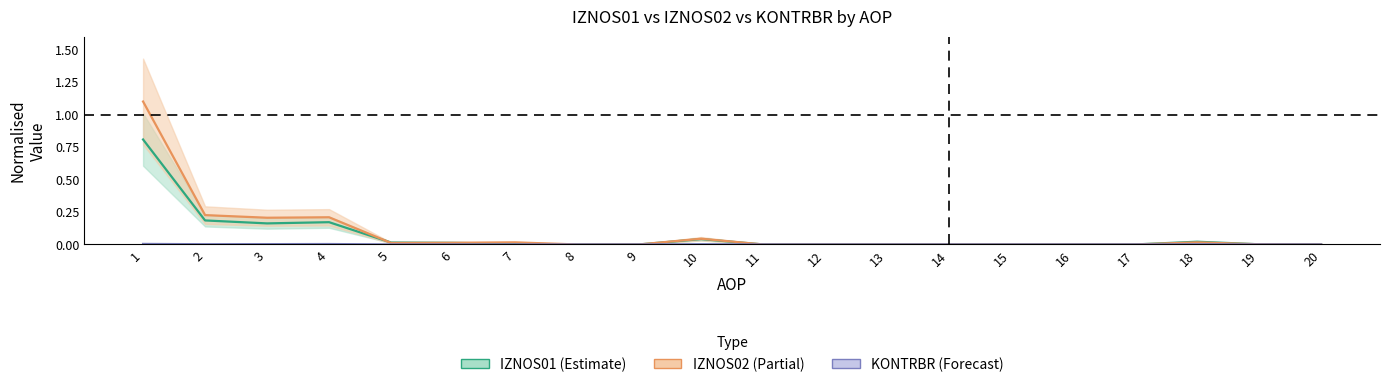

Reading right to left, transcribe all the data shown in this chart.

IZNOS01: 0.0	0.0	0.0	0.0	0.0	0.0	0.0	0.0	0.0	0.0	0.0	0.0	0.0	0.0	0.0	0.0	0.2	0.2	0.2	0.8
IZNOS02: 0.0	0.0	0.0	0.0	0.0	0.0	0.0	0.0	0.0	0.0	0.0	0.0	0.0	0.0	0.0	0.0	0.2	0.2	0.2	1.1
KONTRBR: 0.0	0.0	0.0	0.0	0.0	0.0	0.0	0.0	0.0	0.0	0.0	0.0	0.0	0.0	0.0	0.0	0.0	0.0	0.0	0.0